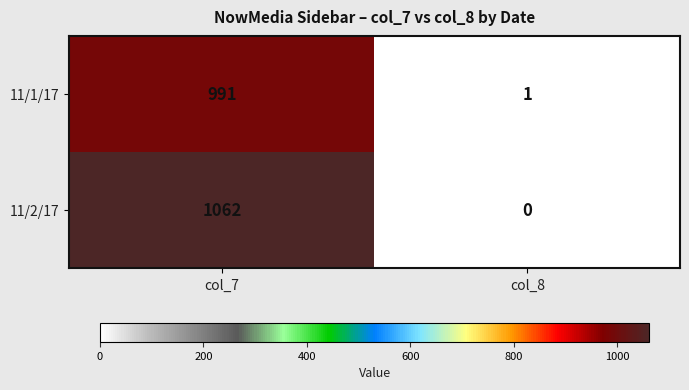

Reading right to left, extract all data points from this chart.

11/1/17: col_8=1	col_7=991
11/2/17: col_8=0	col_7=1062